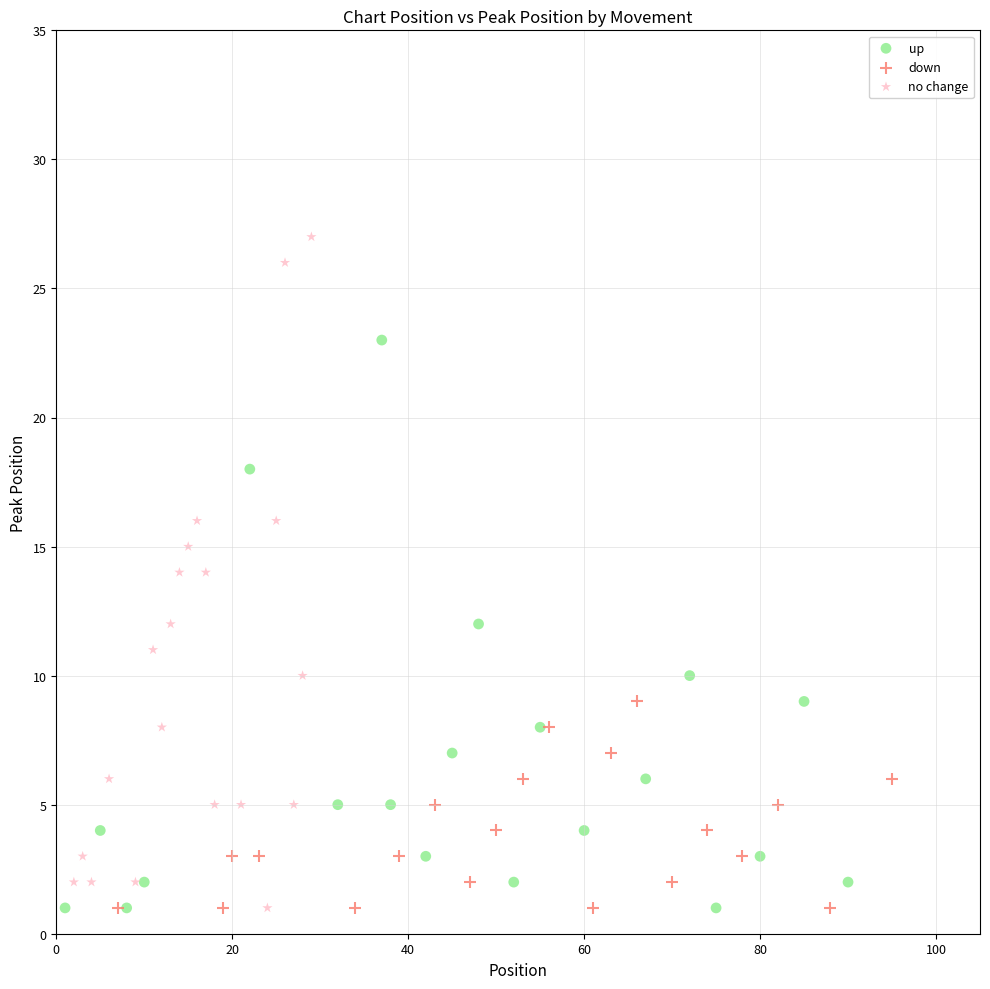

What are all the series names shown in the legend?

up, down, no change